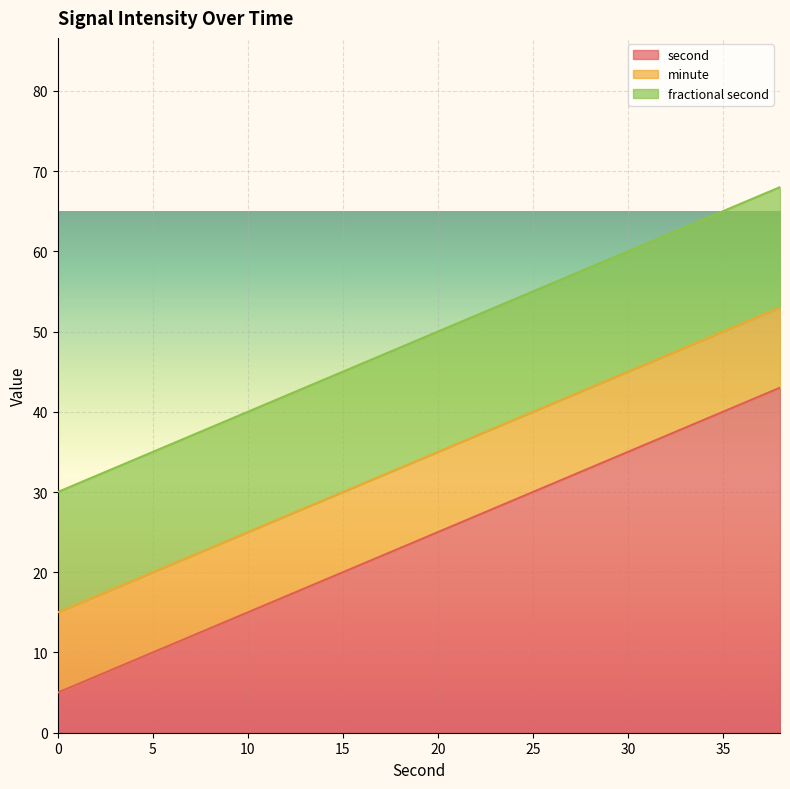

True or false: fractional second and minute intersect in this chart.

False